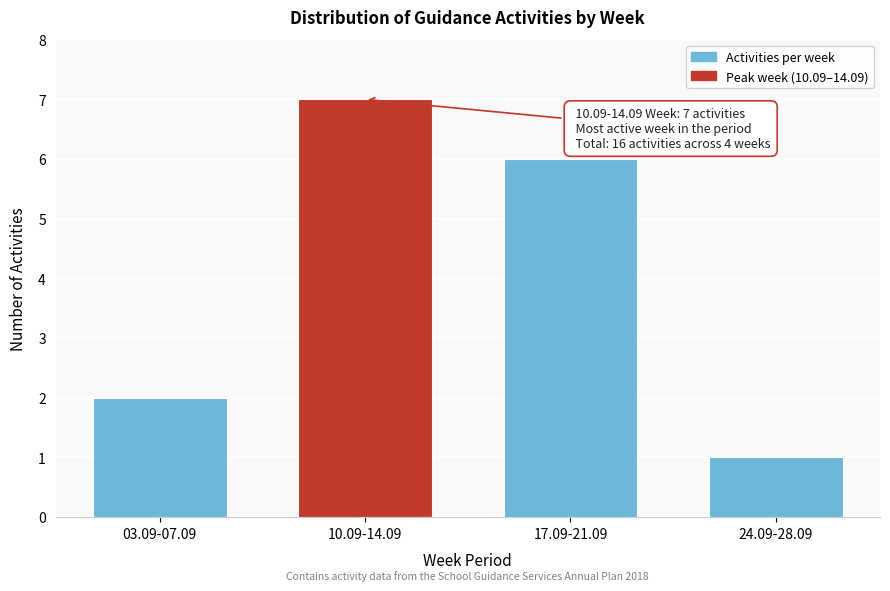

Reading left to right, what are all the values shown in this chart?

03.09-07.09=2	10.09-14.09=7	17.09-21.09=6	24.09-28.09=1